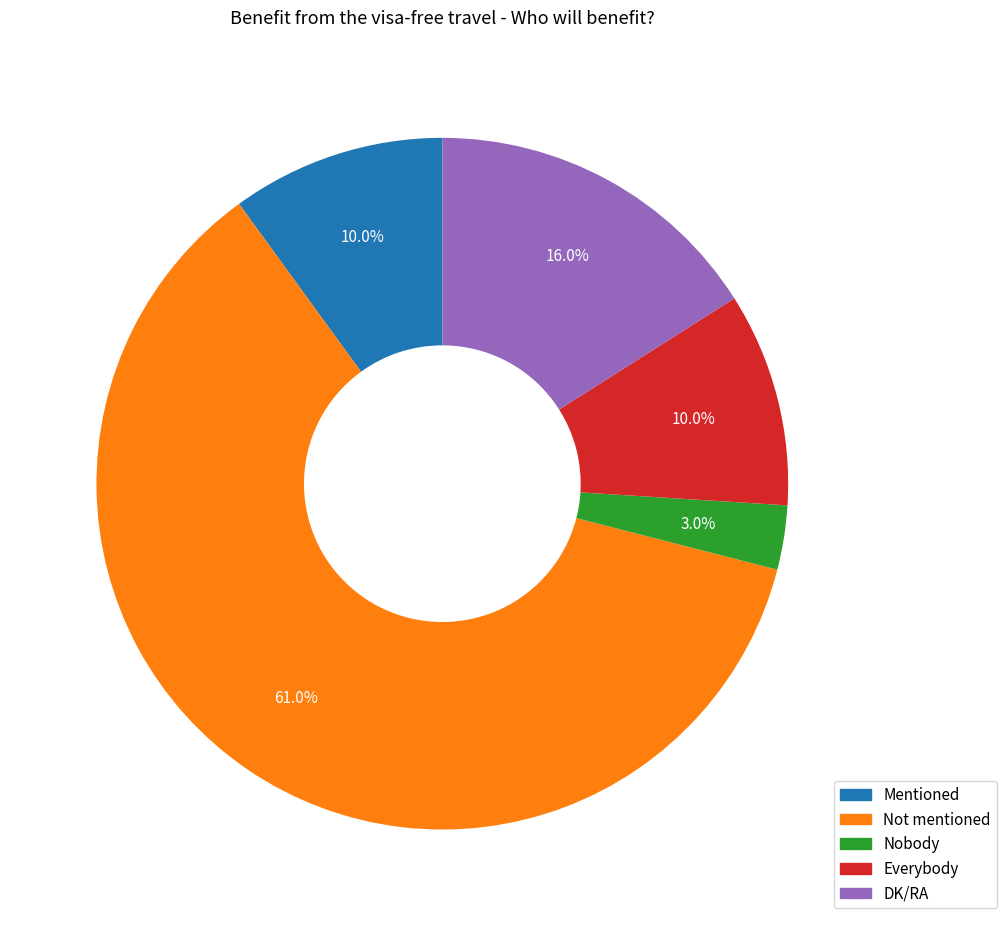

Is it true that Mentioned is 19% of the pie?

False